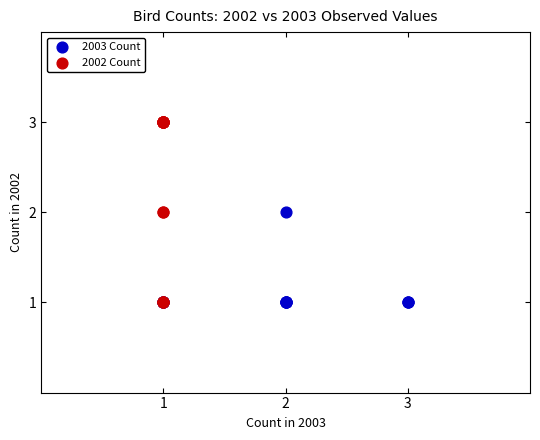

Which series reaches the maximum Y coordinate?

2002 Count